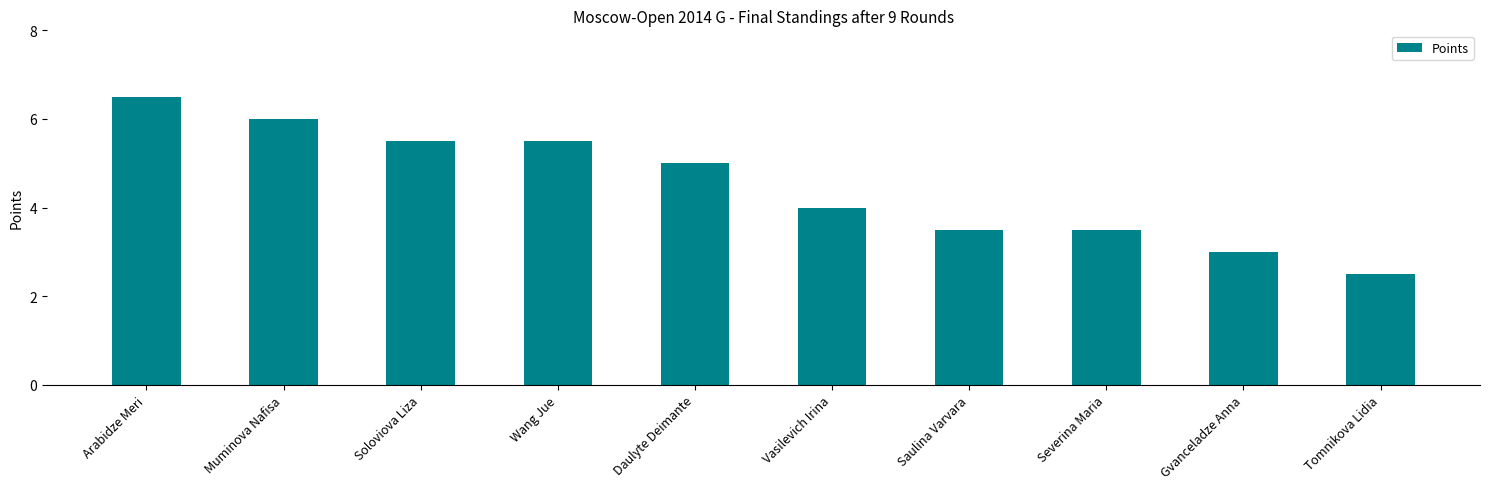

Reading left to right, list all the values displayed in this chart.

Arabidze Meri=6.5	Muminova Nafisa=6.0	Soloviova Liza=5.5	Wang Jue=5.5	Daulyte Deimante=5.0	Vasilevich Irina=4.0	Saulina Varvara=3.5	Severina Maria=3.5	Gvanceladze Anna=3.0	Tomnikova Lidia=2.5